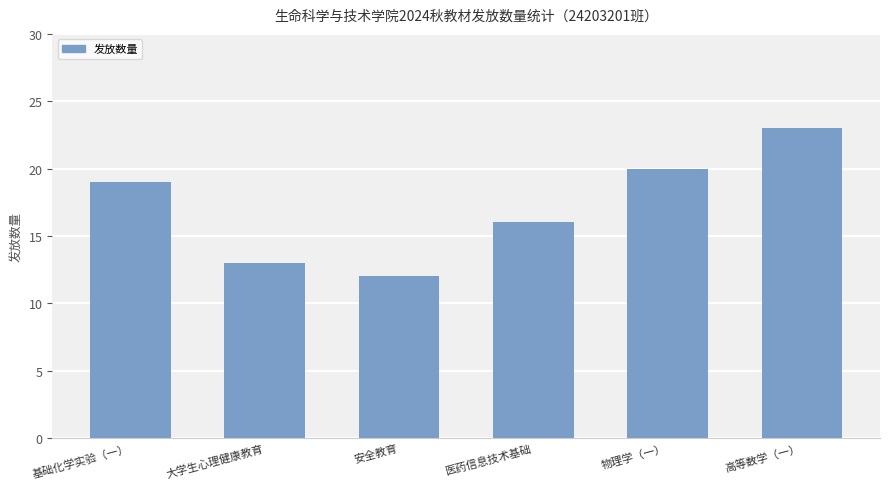

List the labels in order of value, largest first.

高等数学（一）, 物理学（一）, 基础化学实验（一）, 医药信息技术基础, 大学生心理健康教育, 安全教育